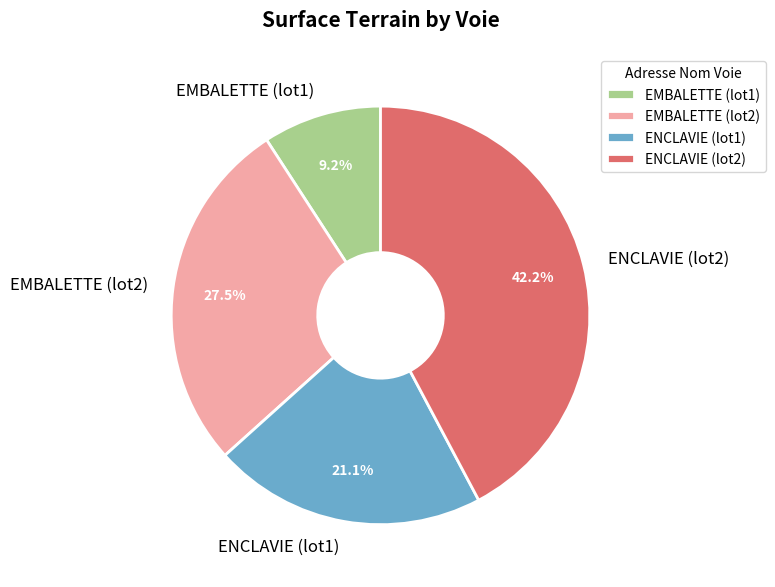

The ENCLAVIE (lot1) slice represents 21% of the pie. True or false?

True